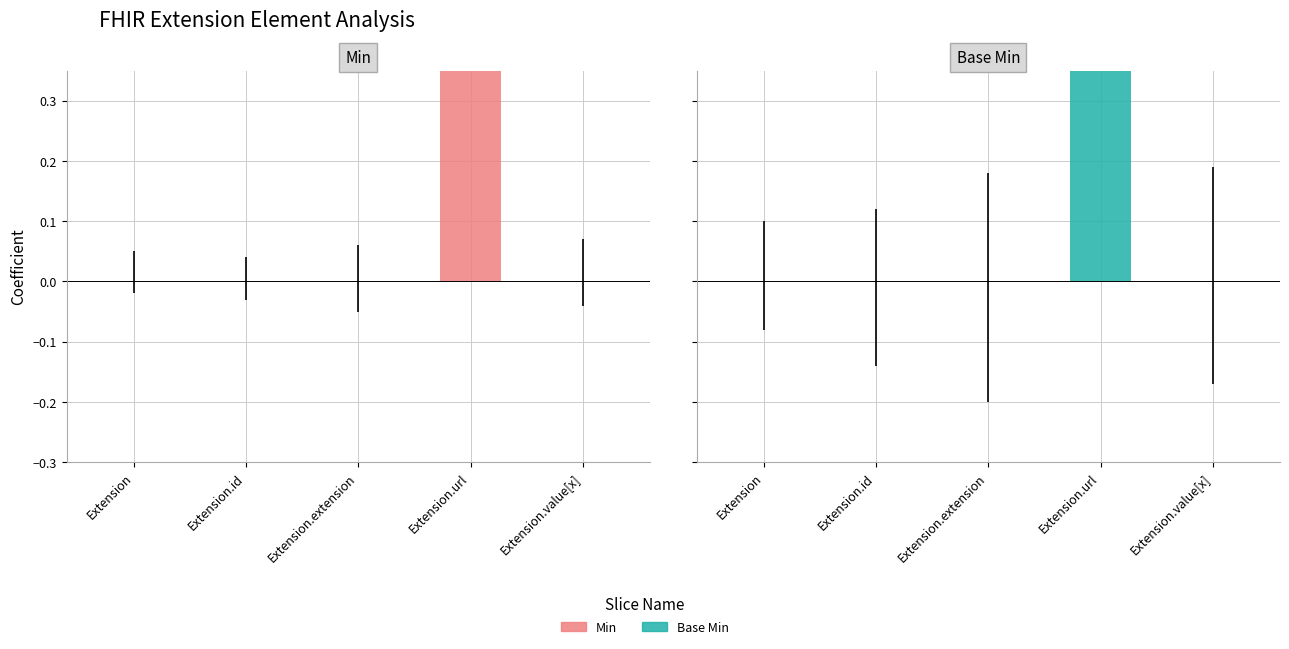

What is the difference between the Min values at Extension and Extension.url?

1